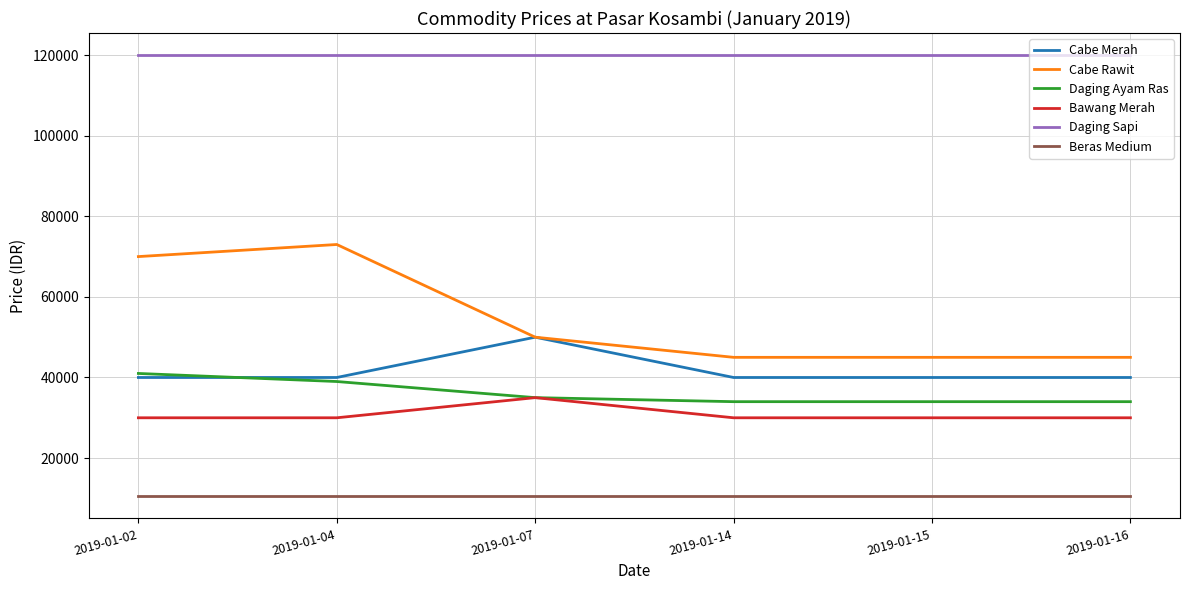

True or false: Beras Medium and Cabe Merah intersect in this chart.

False